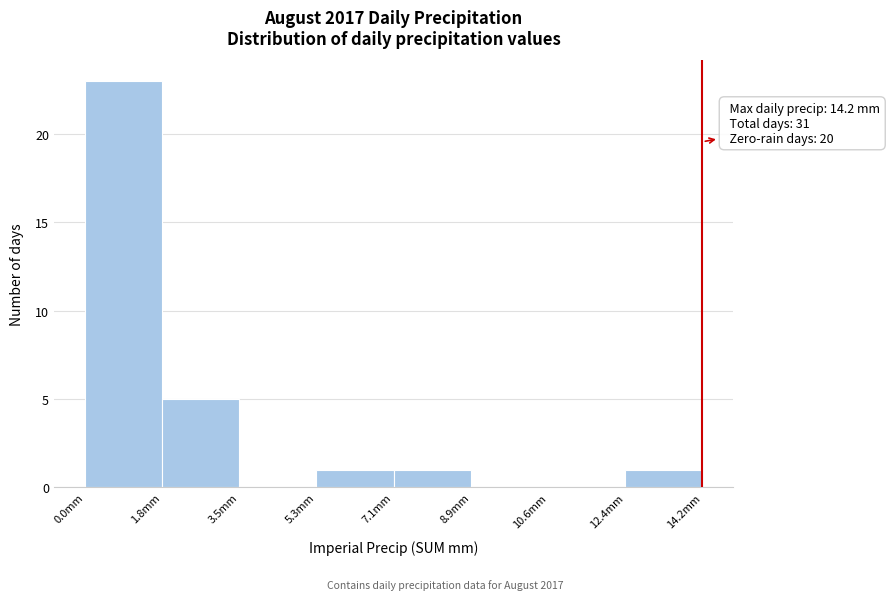

Which range on the x-axis has the tallest bar?

0.0 to 1.8